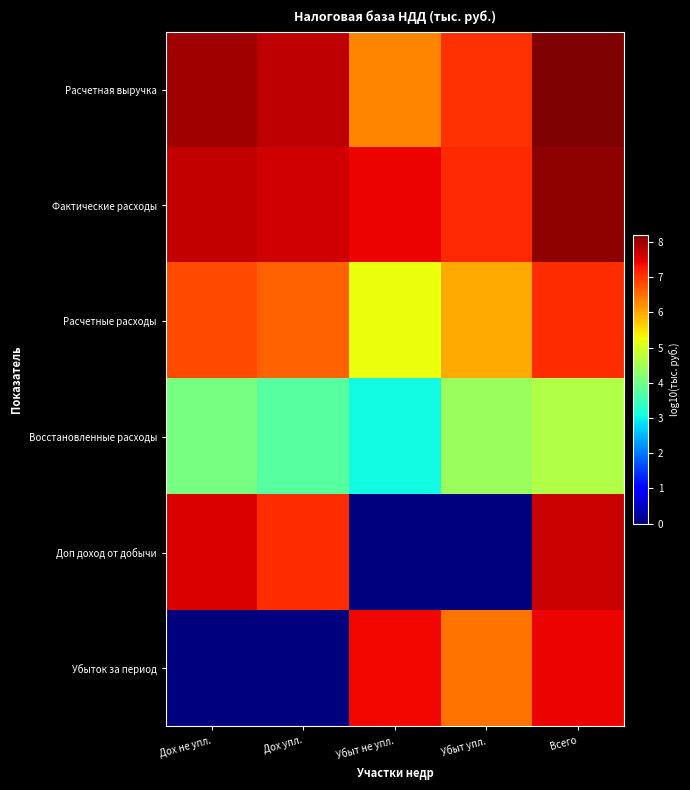

Reading right to left, what are all the values shown in this chart?

Расчетная выручка: Всего=8.2	Убыт упл.=7.0	Убыт не упл.=6.3	Дох упл.=7.7	Дох не упл.=8.0
Фактические расходы: Всего=8.1	Убыт упл.=7.1	Убыт не упл.=7.4	Дох упл.=7.6	Дох не упл.=7.7
Расчетные расходы: Всего=7.1	Убыт упл.=6.0	Убыт не упл.=5.2	Дох упл.=6.6	Дох не упл.=6.8
Восстановленные расходы: Всего=4.6	Убыт упл.=4.4	Убыт не упл.=3.1	Дох упл.=3.7	Дох не упл.=4.1
Доп доход от добычи: Всего=7.7	Убыт упл.=0.0	Убыт не упл.=0.0	Дох упл.=7.1	Дох не упл.=7.6
Убыток за период: Всего=7.4	Убыт упл.=6.5	Убыт не упл.=7.4	Дох упл.=0.0	Дох не упл.=0.0